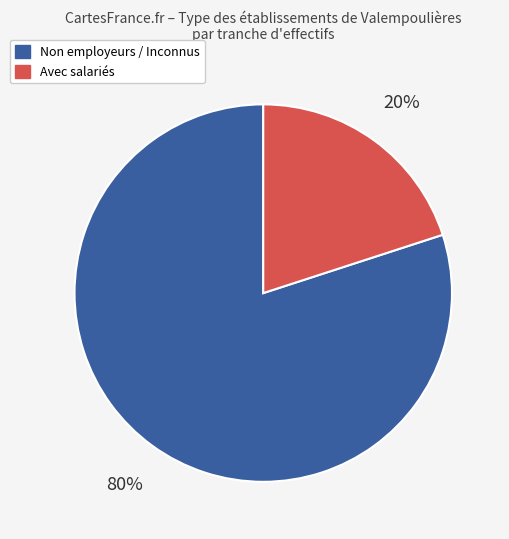

Is it true that Non employeurs / Inconnus is 93% of the pie?

False